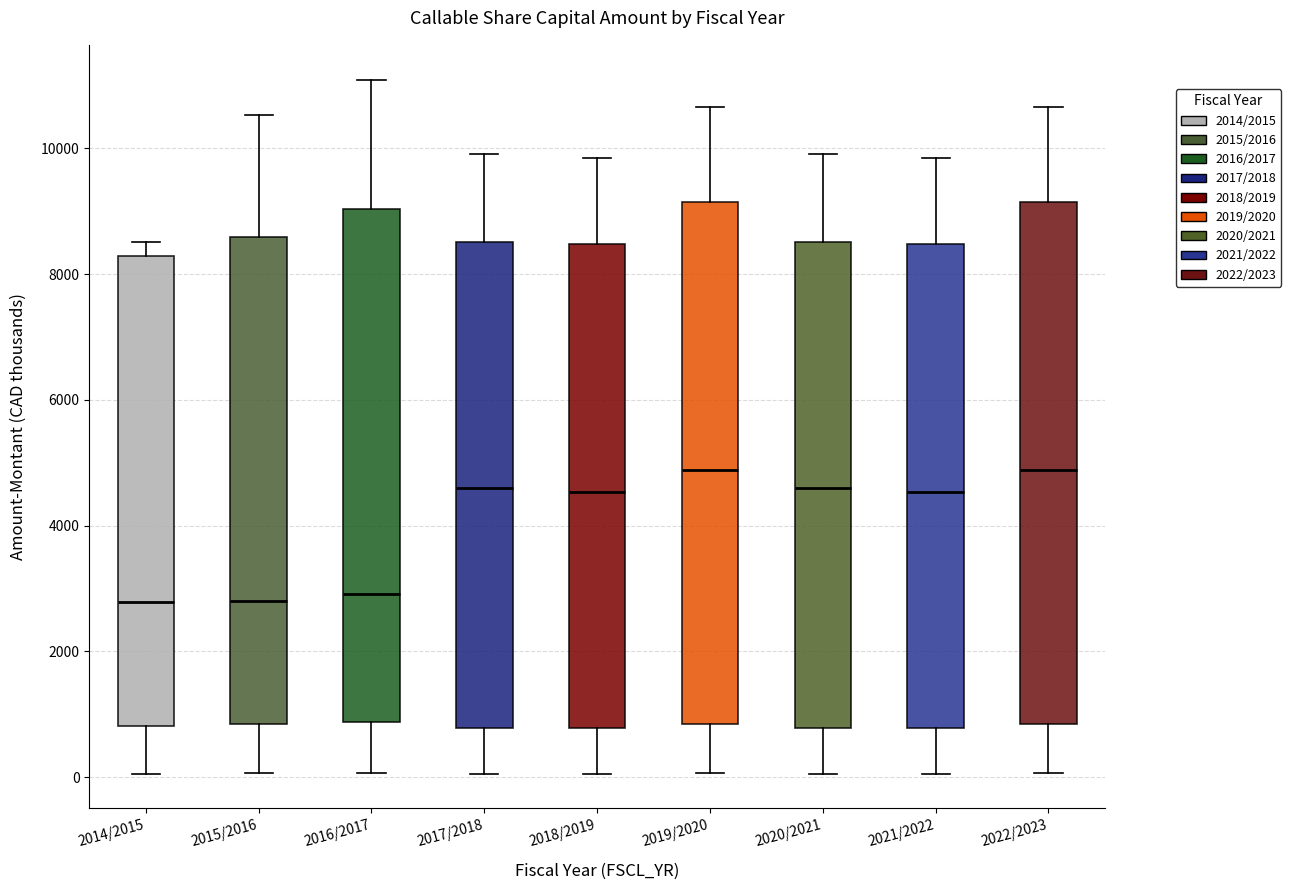

Where does the median line of the box for 2020/2021 sit on the y-axis? The values are not printed on the chart, so give them approximately, as read against the axis.

4600